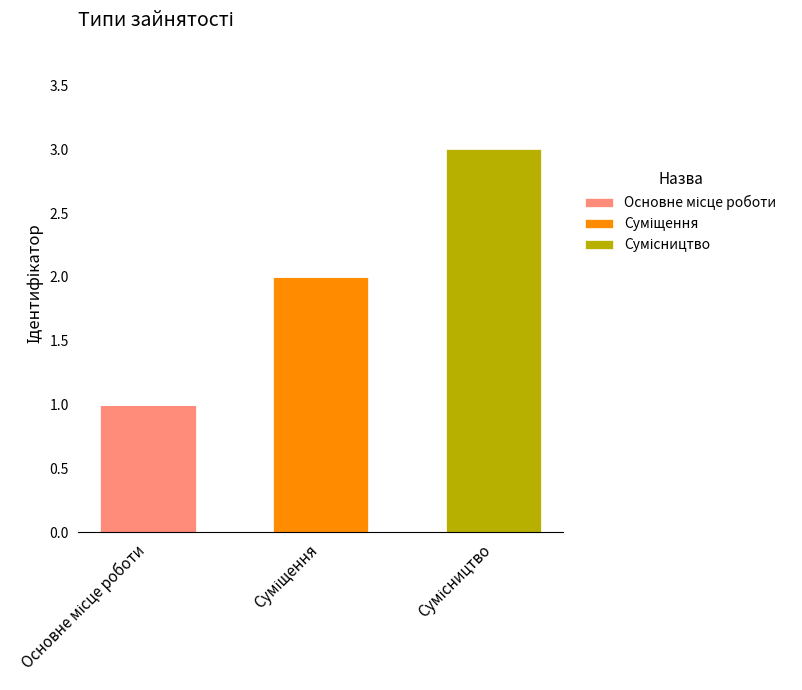

Does the chart contain stacked bars?

Yes